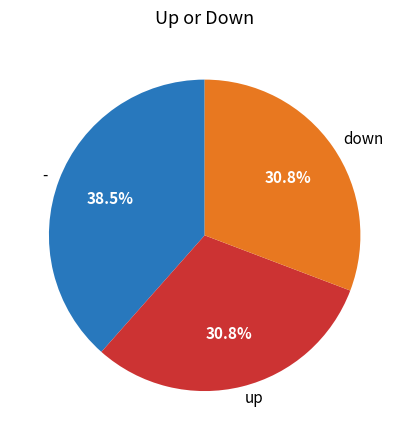

To the nearest percent, what percentage of the pie is up?

31%